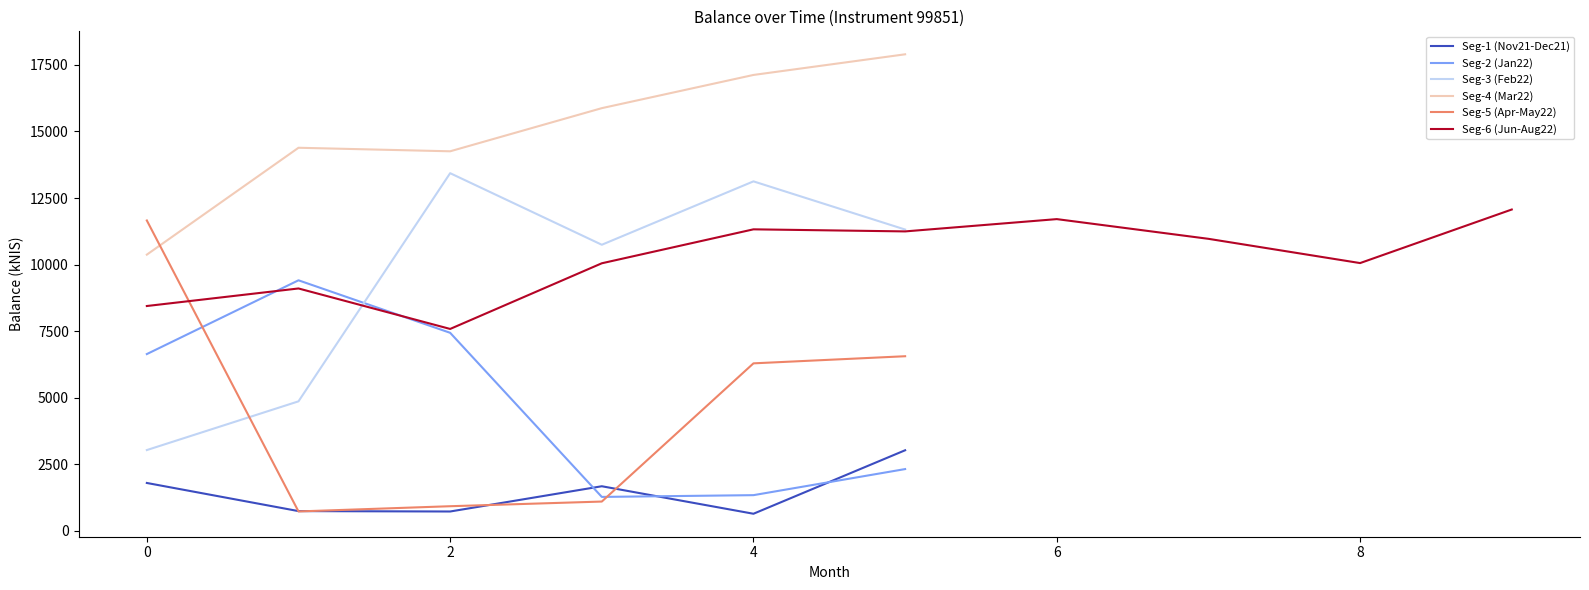

Is the value of Seg-3 (Feb22) at 2 greater than the value of Seg-4 (Mar22) at 2?

No